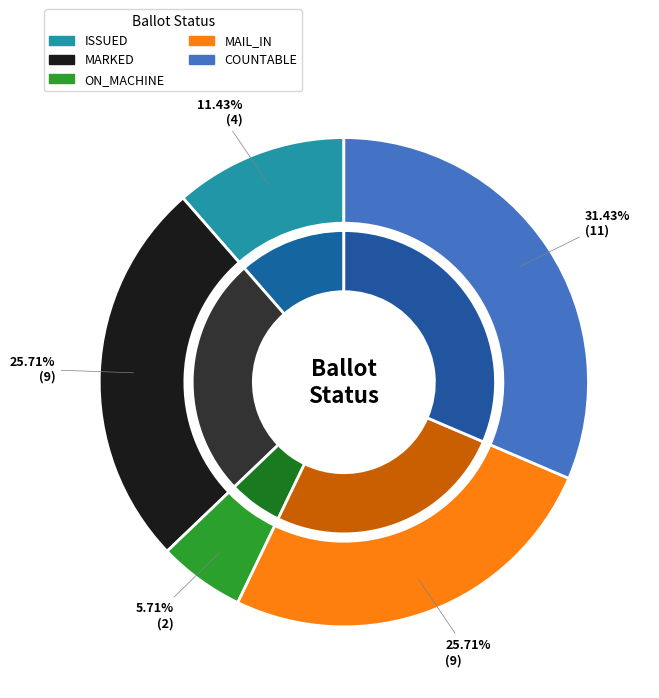

How many slices are in this pie chart?

9